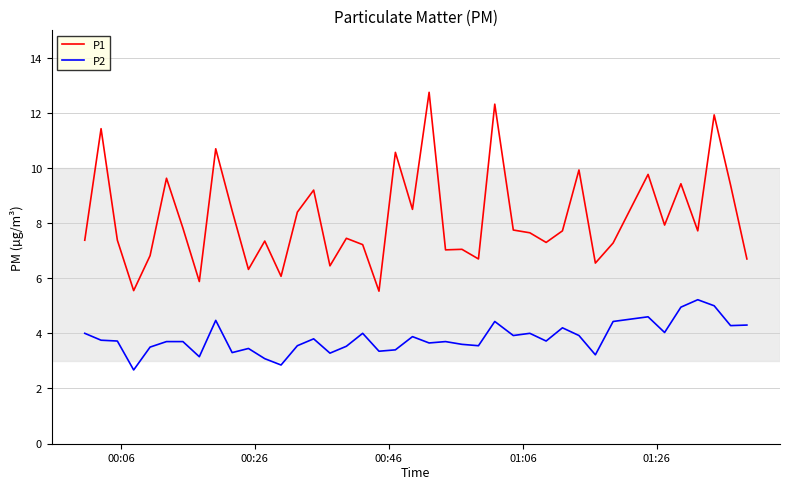

True or false: P2 and P1 cross at least once.

False